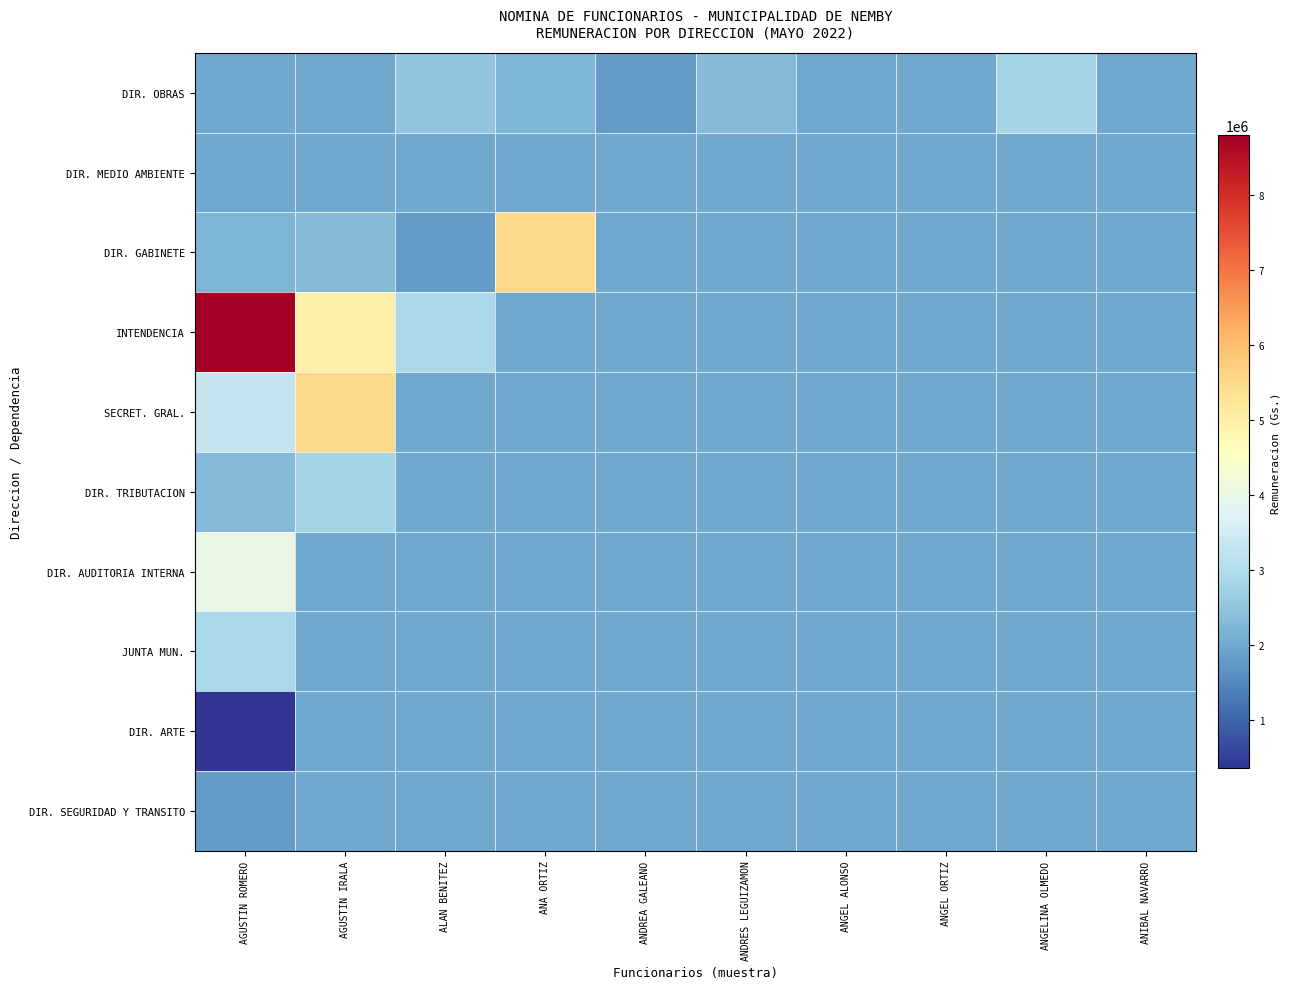

List the series in order of their peak value, lowest first.

DIR. MEDIO AMBIENTE, DIR. ARTE, DIR. SEGURIDAD Y TRANSITO, DIR. OBRAS, DIR. TRIBUTACION, JUNTA MUN., DIR. AUDITORIA INTERNA, DIR. GABINETE, SECRET. GRAL., INTENDENCIA